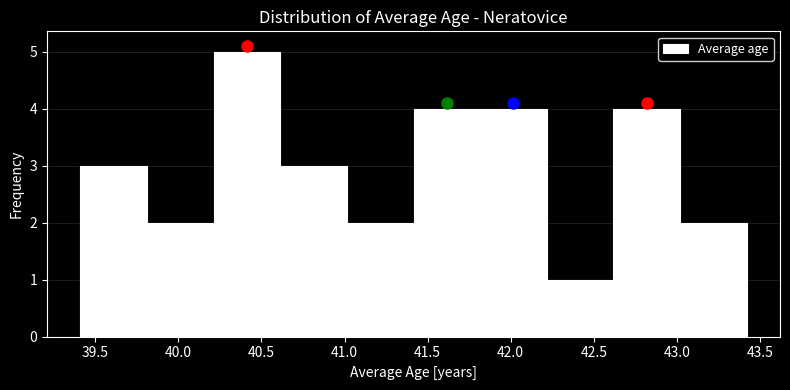

Reading left to right, list every bar in this chart as the range it spans on the x-axis followed by its height. Neither the bar edges nor the heights are printed on the chart, so give them approximately, as read against the axes.

39.4 to 39.8: 3
39.8 to 40.2: 2
40.2 to 40.6: 5
40.6 to 41.0: 3
41.0 to 41.4: 2
41.4 to 41.8: 4
41.8 to 42.2: 4
42.2 to 42.6: 1
42.6 to 43.0: 4
43.0 to 43.4: 2